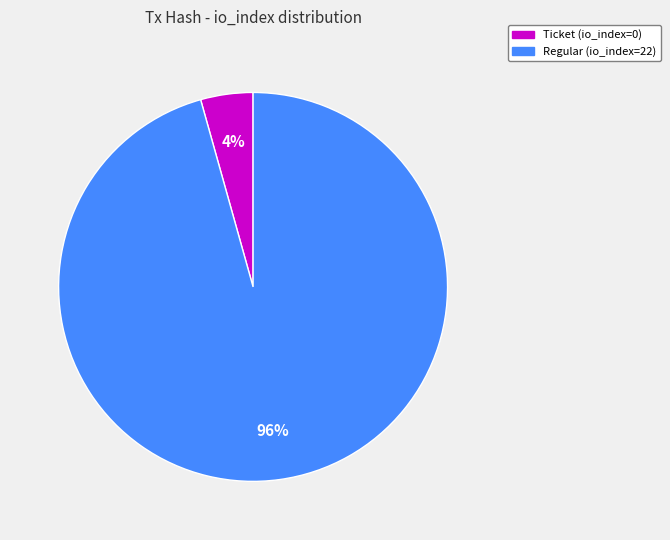

Which category has the biggest portion of the pie?

Regular (io_index=22)